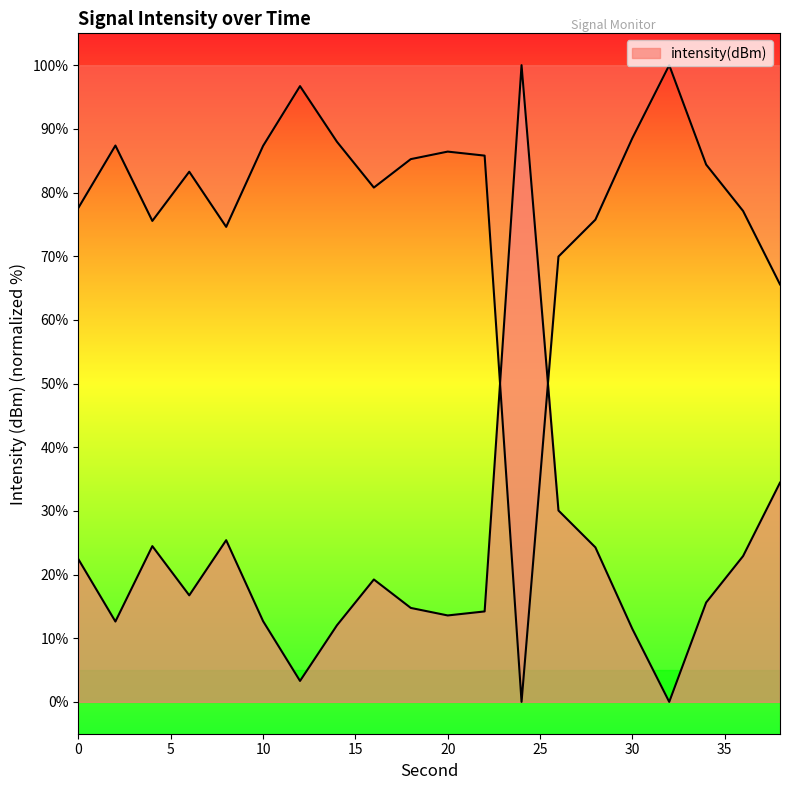

What is the value of the 6th point from the left?

12.7